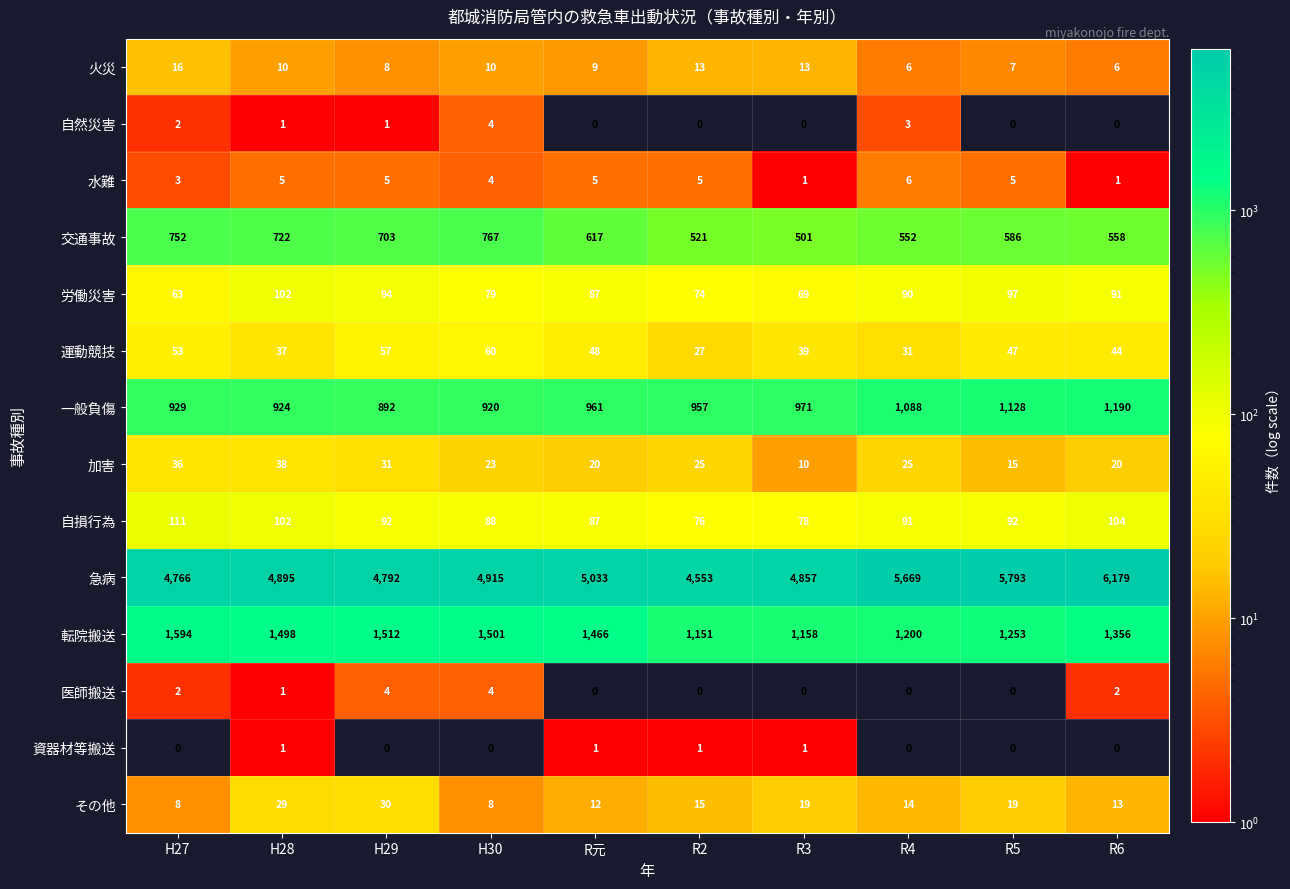

What is the maximum value shown in the chart?

6179